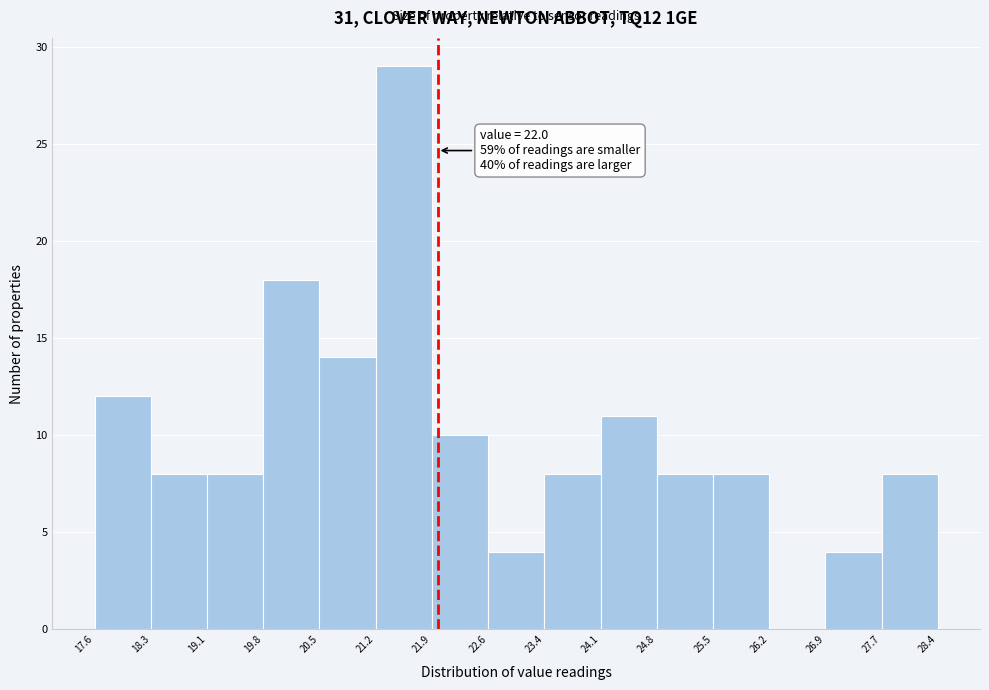

Which range on the x-axis has the tallest bar?

21.2 to 21.9